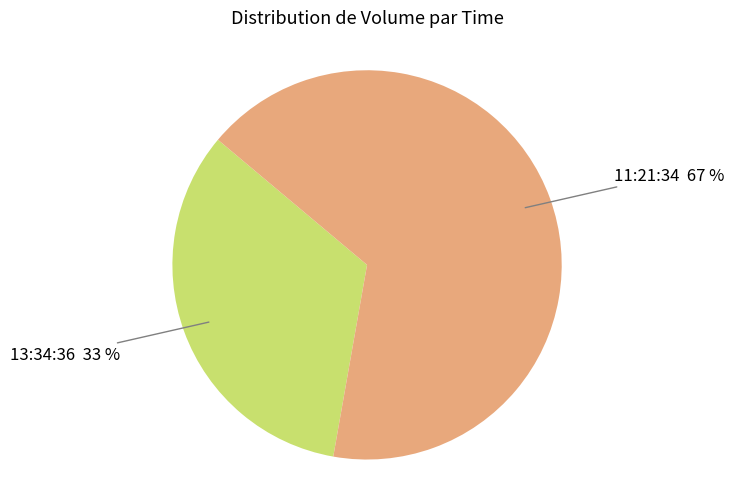

Which slice represents more than half of the pie?

11:21:34